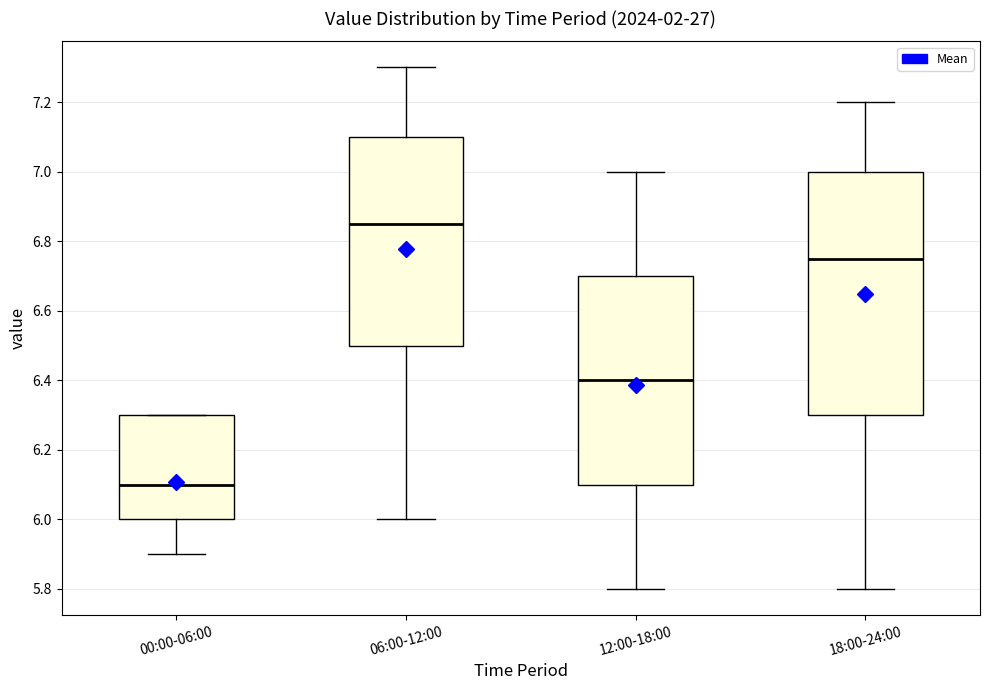

Reading left to right, transcribe this box plot: for each box, give where its median line is, the range the box spans, and where its two whiskers end, as read against the y-axis. The values are not printed on the chart, so give them approximately, as read against the axis.

00:00-06:00: median 6.10, box 6.00 to 6.30, whiskers 5.90 to 6.30
06:00-12:00: median 6.86, box 6.50 to 7.10, whiskers 6.00 to 7.30
12:00-18:00: median 6.40, box 6.10 to 6.70, whiskers 5.80 to 7.00
18:00-24:00: median 6.76, box 6.30 to 7.00, whiskers 5.80 to 7.20